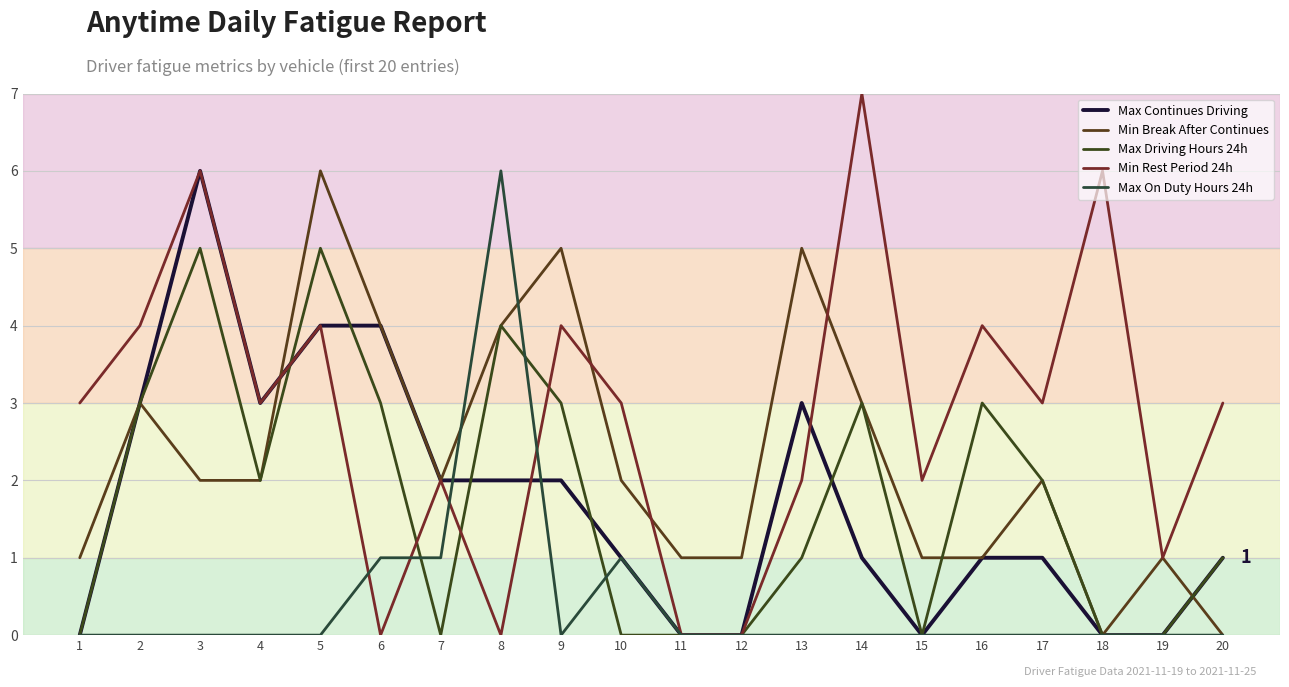

Read the Max Driving Hours 24h value at 9.

3